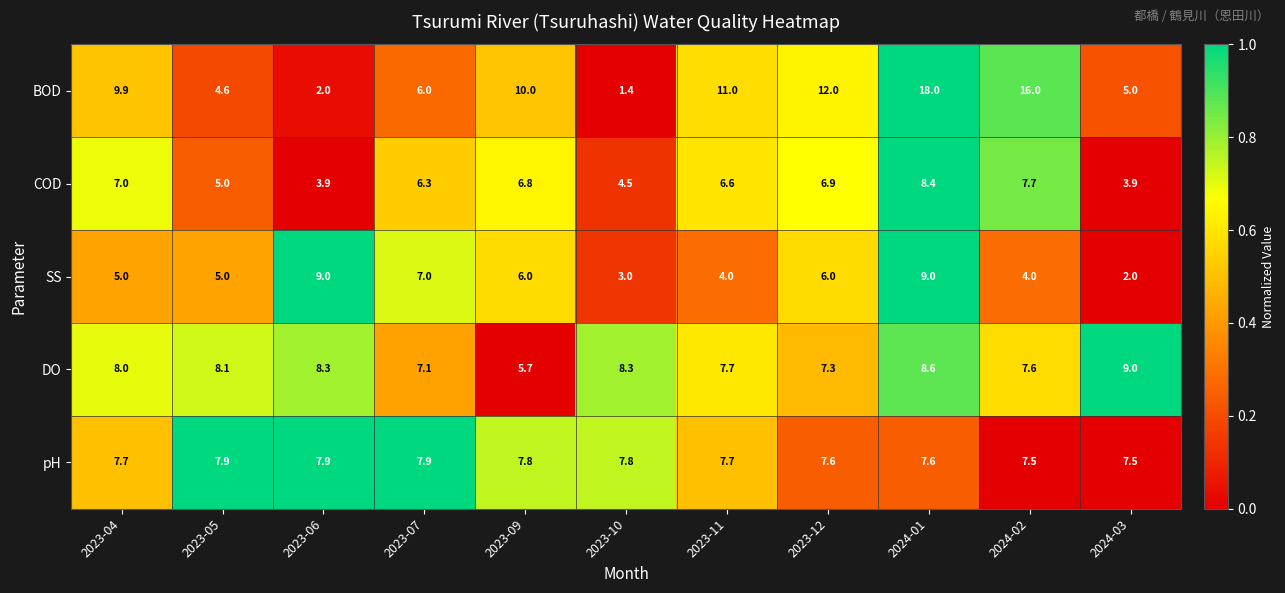

At which label does COD reach its peak?

2024-01